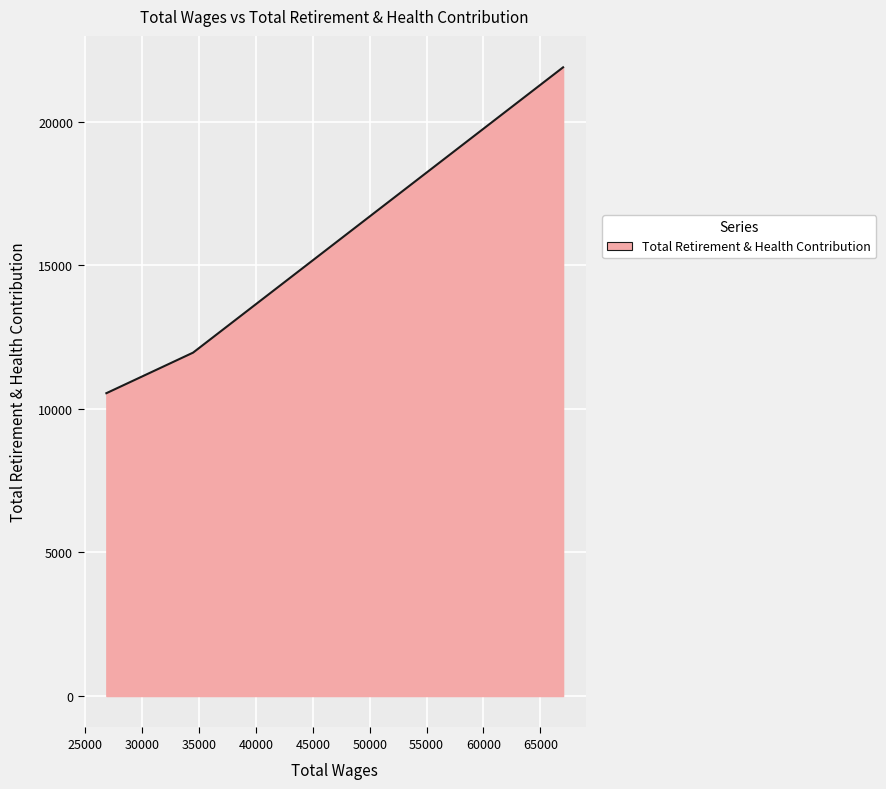

What is the ratio of the value at 34476.0 to the value at 26852.0?

1.1